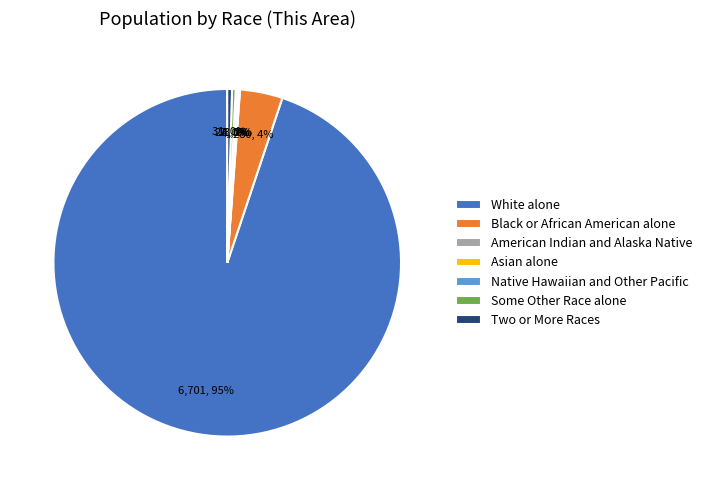

Approximately how many times larger is the value at White alone compared to Some Other Race alone?

279.2